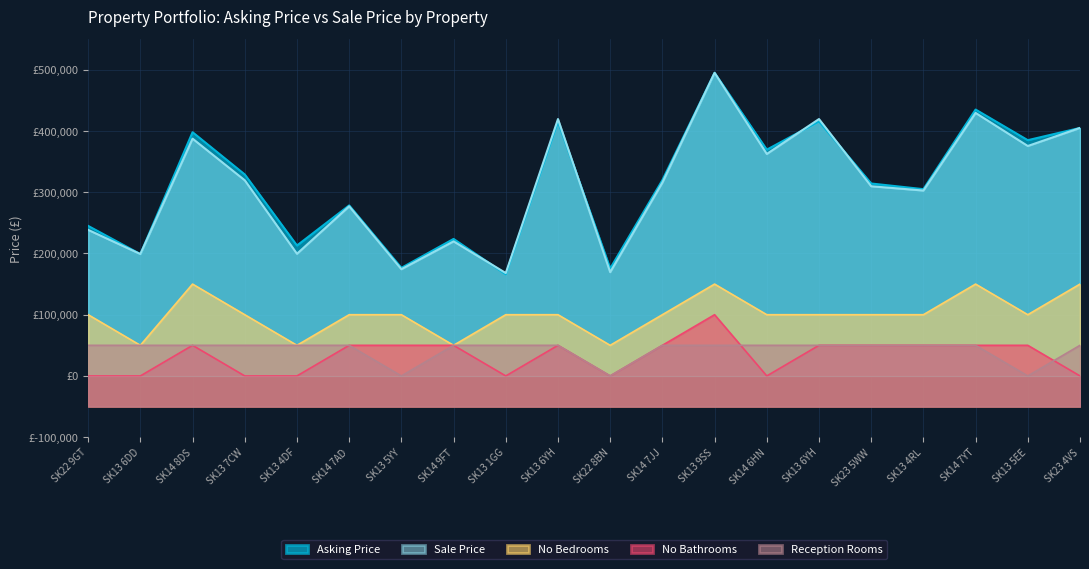

Reading left to right, list all the values displayed in this chart.

Asking Price: SK22 9GT=245000	SK13 6DD=199000	SK14 8DS=398000	SK13 7CW=329000	SK13 4DF=213000	SK14 7AD=278500	SK13 5YY=176500	SK14 9FT=223750	SK13 1GG=165900	SK13 6YH=415500	SK22 8BN=175500	SK14 7JJ=319750	SK13 9SS=495000	SK14 6HN=369500	SK13 6YH=415500	SK23 5WW=314250	SK13 4RL=305000	SK14 7YT=435000	SK13 5EE=385000	SK23 4VS=405000
Sale Price: SK22 9GT=238500	SK13 6DD=199000	SK14 8DS=387500	SK13 7CW=319500	SK13 4DF=199500	SK14 7AD=277000	SK13 5YY=174300	SK14 9FT=219750	SK13 1GG=168000	SK13 6YH=419500	SK22 8BN=169500	SK14 7JJ=315750	SK13 9SS=495000	SK14 6HN=362500	SK13 6YH=419500	SK23 5WW=309750	SK13 4RL=302750	SK14 7YT=429500	SK13 5EE=375500	SK23 4VS=405000
No Bedrooms: SK22 9GT=100000	SK13 6DD=50000	SK14 8DS=150000	SK13 7CW=100000	SK13 4DF=50000	SK14 7AD=100000	SK13 5YY=100000	SK14 9FT=50000	SK13 1GG=100000	SK13 6YH=100000	SK22 8BN=50000	SK14 7JJ=100000	SK13 9SS=150000	SK14 6HN=100000	SK13 6YH=100000	SK23 5WW=100000	SK13 4RL=100000	SK14 7YT=150000	SK13 5EE=100000	SK23 4VS=150000
No Bathrooms: SK22 9GT=0	SK13 6DD=0	SK14 8DS=50000	SK13 7CW=0	SK13 4DF=0	SK14 7AD=50000	SK13 5YY=50000	SK14 9FT=50000	SK13 1GG=0	SK13 6YH=50000	SK22 8BN=0	SK14 7JJ=50000	SK13 9SS=100000	SK14 6HN=0	SK13 6YH=50000	SK23 5WW=50000	SK13 4RL=50000	SK14 7YT=50000	SK13 5EE=50000	SK23 4VS=0
Reception Rooms: SK22 9GT=50000	SK13 6DD=50000	SK14 8DS=50000	SK13 7CW=50000	SK13 4DF=50000	SK14 7AD=50000	SK13 5YY=0	SK14 9FT=50000	SK13 1GG=50000	SK13 6YH=50000	SK22 8BN=0	SK14 7JJ=50000	SK13 9SS=50000	SK14 6HN=50000	SK13 6YH=50000	SK23 5WW=50000	SK13 4RL=50000	SK14 7YT=50000	SK13 5EE=0	SK23 4VS=50000